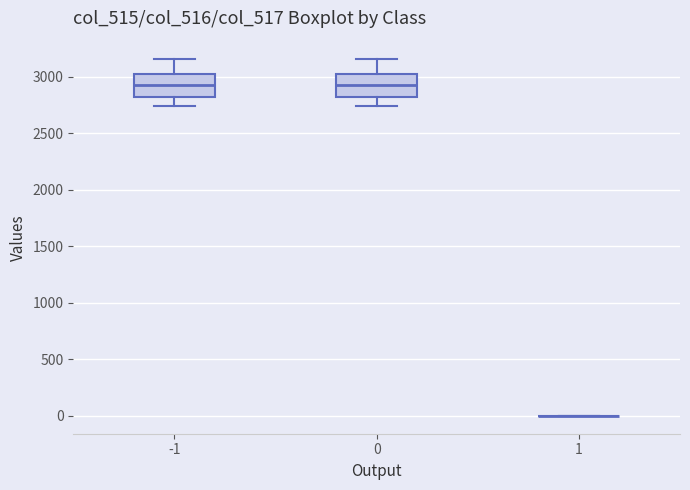

Reading left to right, transcribe this box plot: for each box, give where its median line is, the range the box spans, and where its two whiskers end, as read against the y-axis. The values are not printed on the chart, so give them approximately, as read against the axis.

-1: median 2950, box 2800 to 3000, whiskers 2750 to 3150
0: median 2950, box 2800 to 3000, whiskers 2750 to 3150
1: box collapsed to a line at 0, whiskers 0 to 0